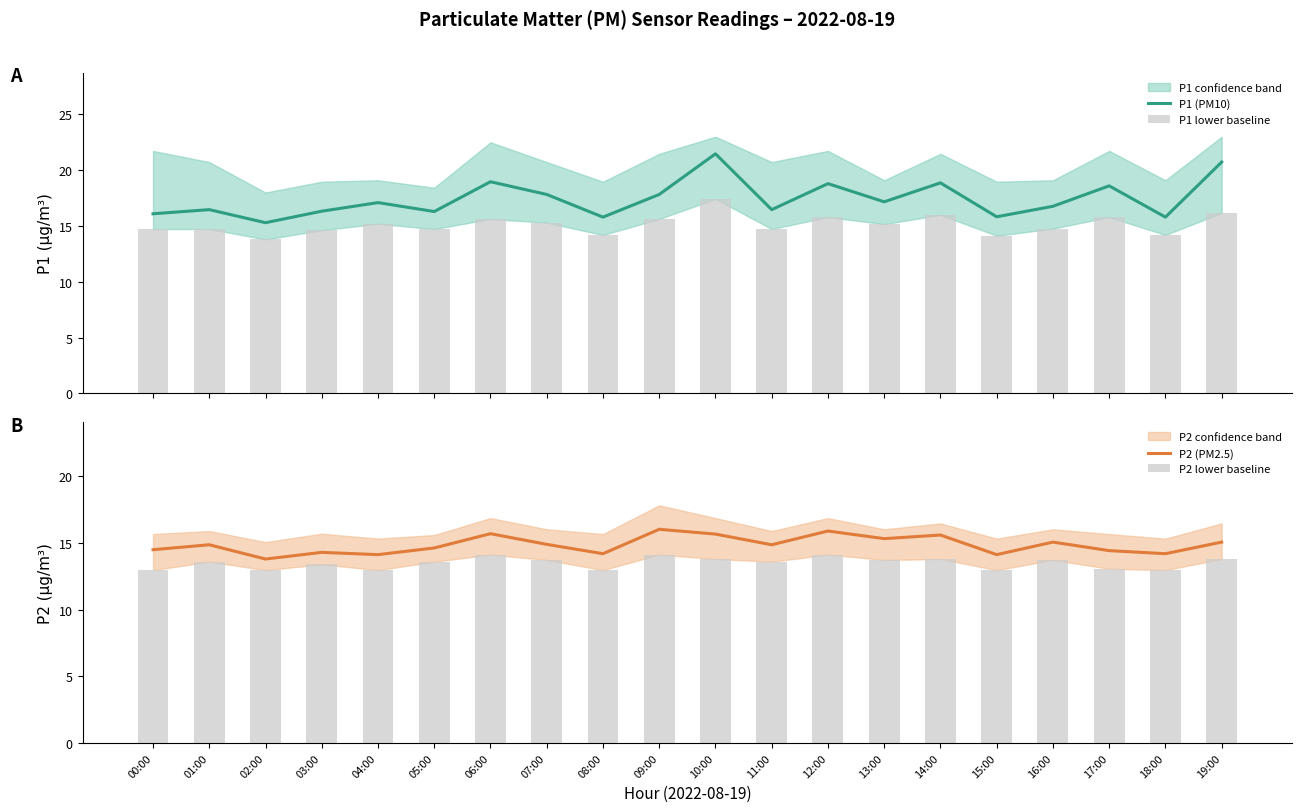

What is the total value across all series at 04:00?

59.4